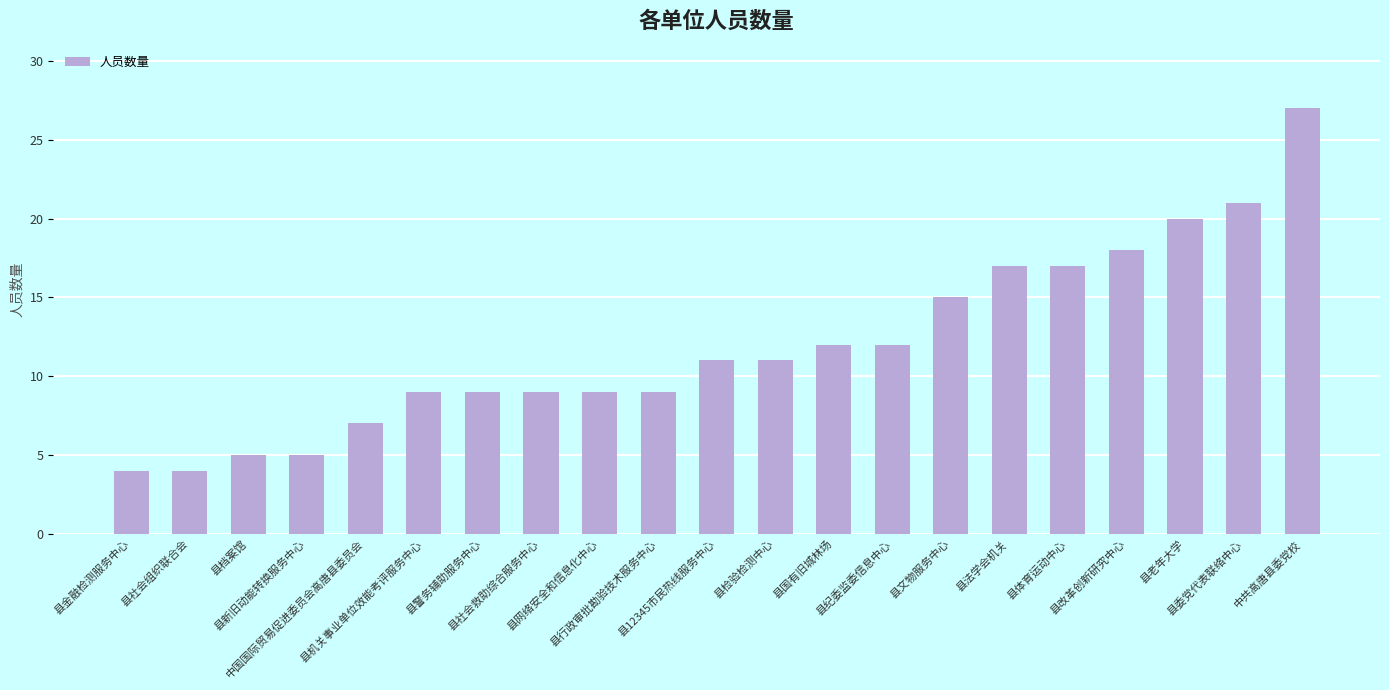

What is the sum of the values at 中共高唐县委党校 and 县警务辅助服务中心?

36